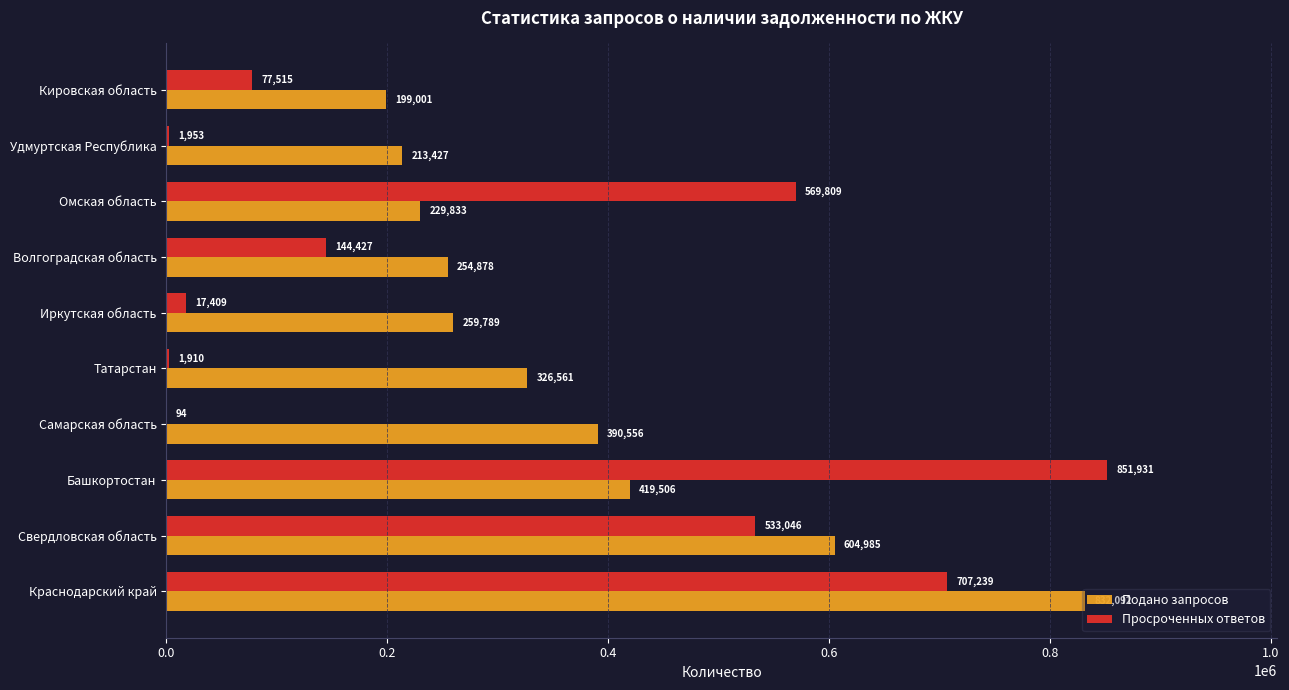

Between Татарстан and Волгоградская область, which series saw the biggest shift?

Просроченных ответов